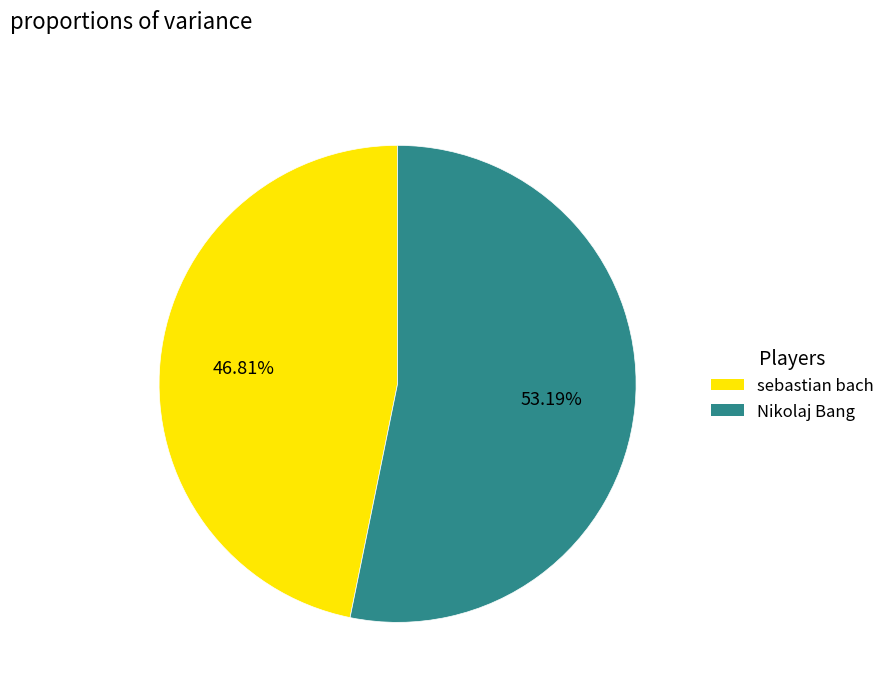

What is the largest slice in the pie chart?

Nikolaj Bang